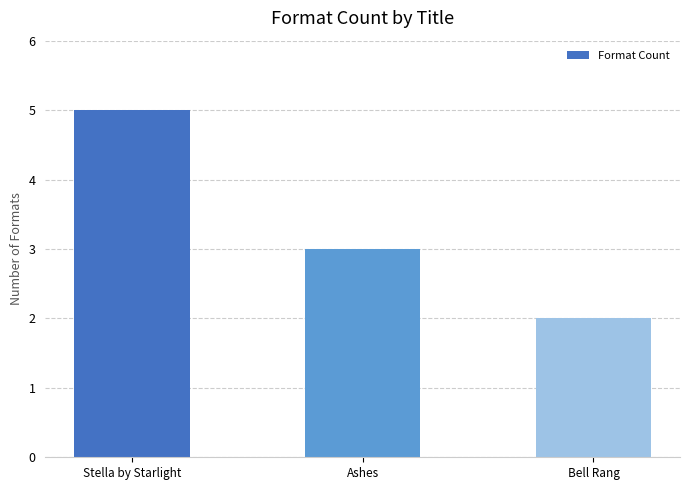

The value at Stella by Starlight is 5. True or false?

True